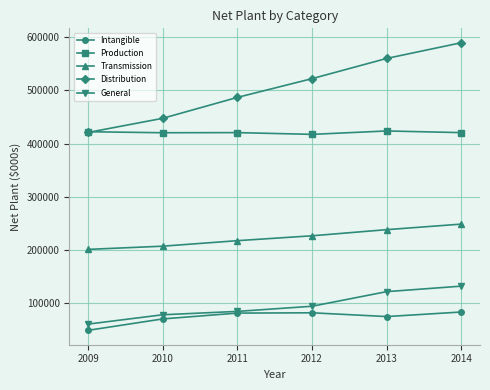

How many lines are shown in the chart?

5